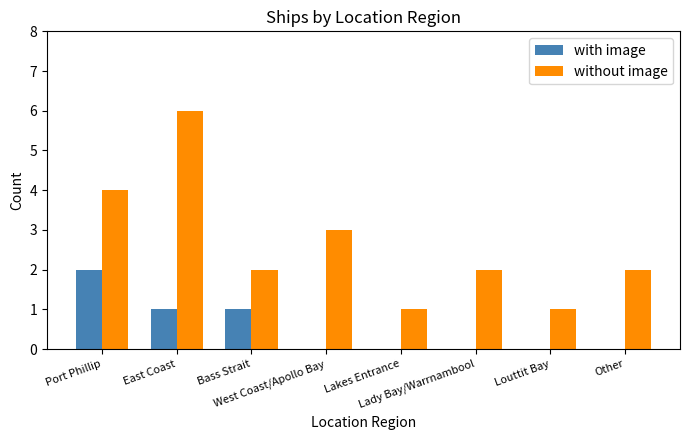

Reading left to right, extract all data points from this chart.

with image: 2	1	1	0	0	0	0	0
without image: 4	6	2	3	1	2	1	2